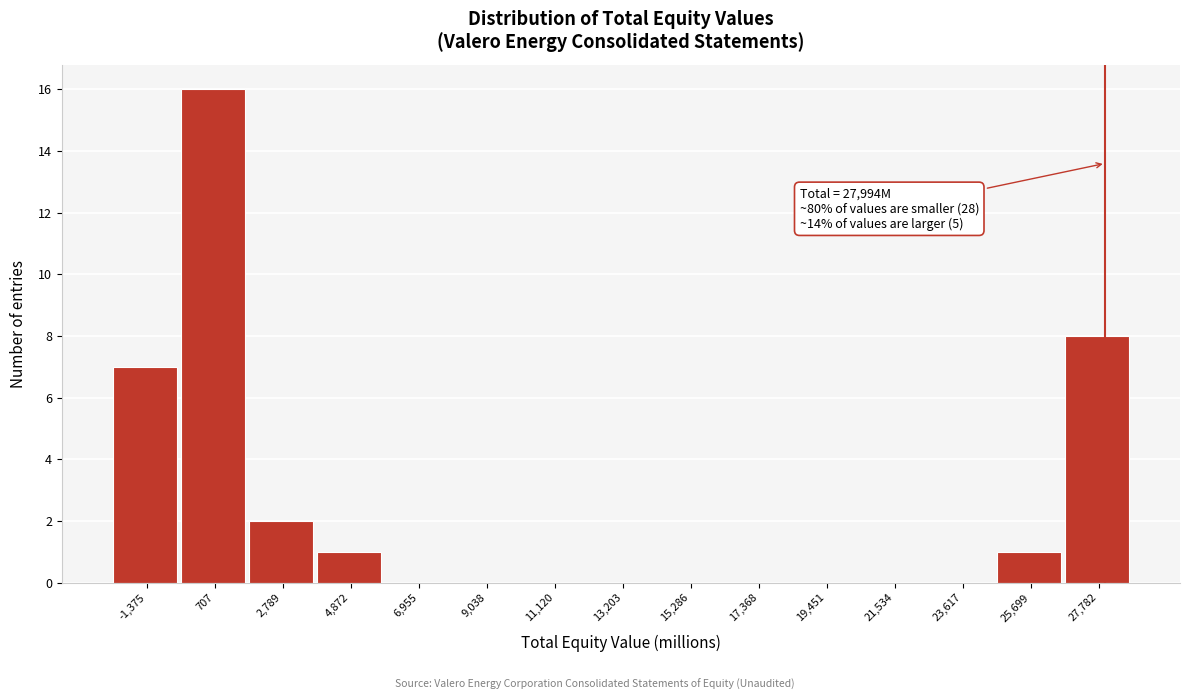

Over which range of the x-axis is the bar tallest?

-500 to 1500